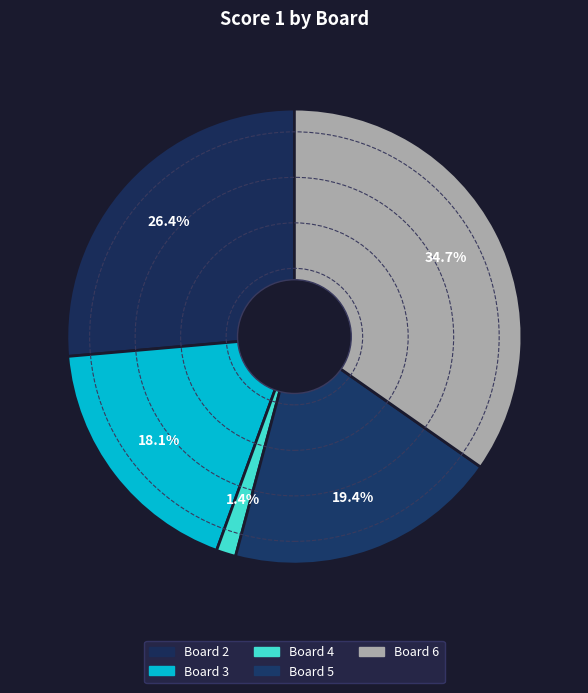

The Board 2 slice represents 26% of the pie. True or false?

True